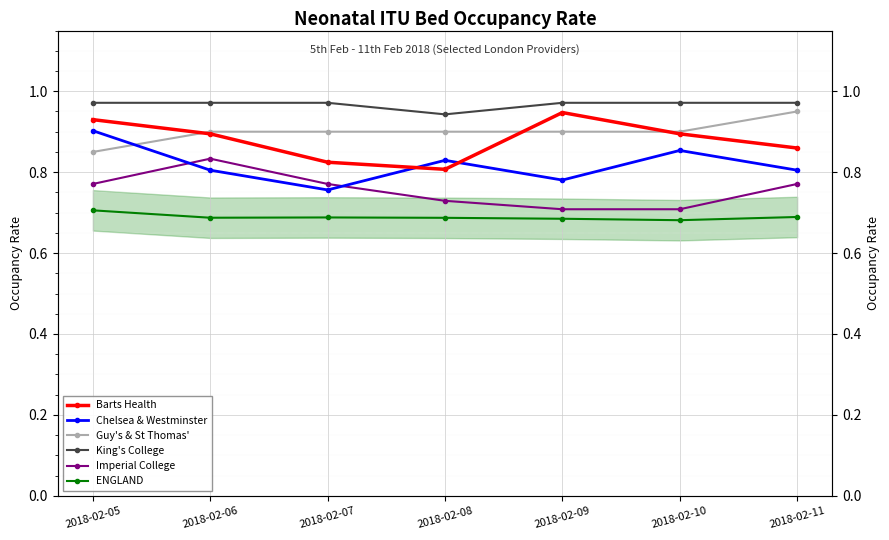

What are all the series names shown in the legend?

Barts Health, Chelsea & Westminster, Guy's & St Thomas', King's College, Imperial College, ENGLAND